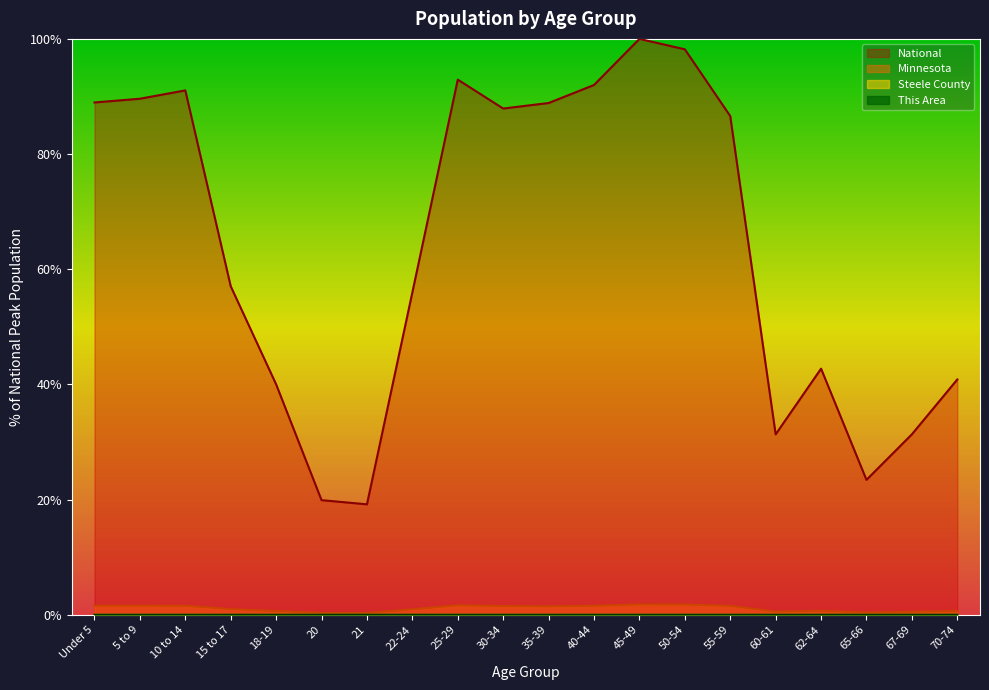

True or false: Minnesota and Steele County intersect in this chart.

False